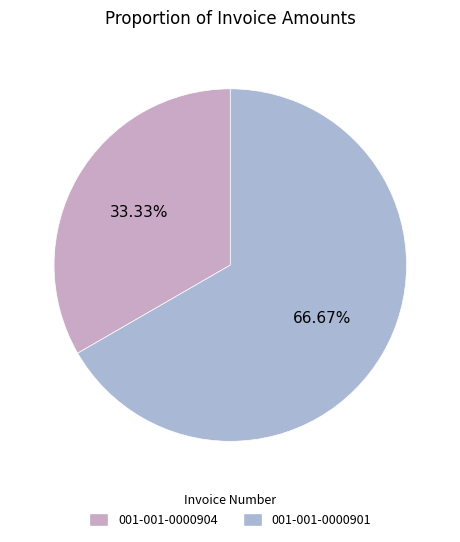

Rank the categories by value from lowest to highest.

001-001-0000904, 001-001-0000901